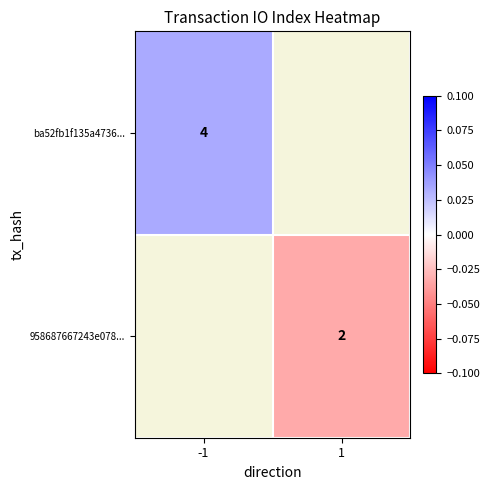

Rank the series by their maximum value, from highest to lowest.

ba52fb1f135a4736..., 958687667243e078...